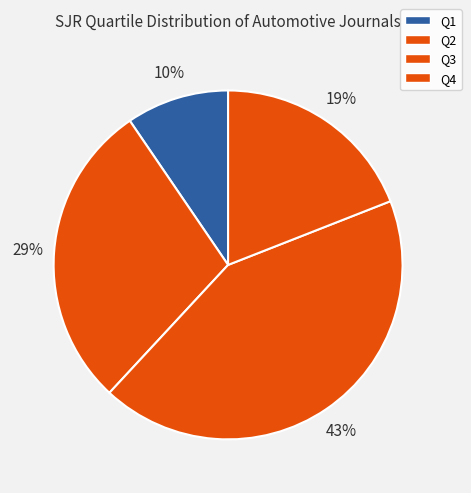

Is the sum of Q2 and Q3 greater than half?

Yes